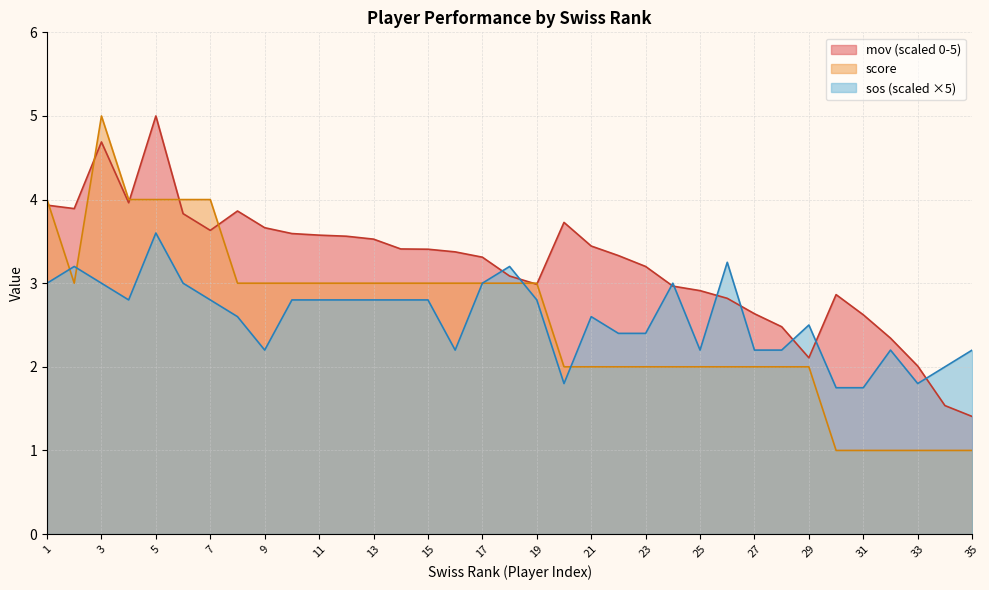

Reading left to right, extract all data points from this chart.

score: 4.0	3.0	5.0	4.0	4.0	4.0	4.0	3.0	3.0	3.0	3.0	3.0	3.0	3.0	3.0	3.0	3.0	3.0	3.0	2.0	2.0	2.0	2.0	2.0	2.0	2.0	2.0	2.0	2.0	1.0	1.0	1.0	1.0	1.0	1.0
sos: 3.0	3.2	3.0	2.8	3.6	3.0	2.8	2.6	2.2	2.8	2.8	2.8	2.8	2.8	2.8	2.2	3.0	3.2	2.8	1.8	2.6	2.4	2.4	3.0	2.2	3.2	2.2	2.2	2.5	1.8	1.8	2.2	1.8	2.0	2.2
mov_norm: 3.9	3.9	4.7	4.0	5.0	3.8	3.6	3.9	3.7	3.6	3.6	3.6	3.5	3.4	3.4	3.4	3.3	3.1	3.0	3.7	3.4	3.3	3.2	3.0	2.9	2.8	2.6	2.5	2.1	2.9	2.6	2.3	2.0	1.5	1.4